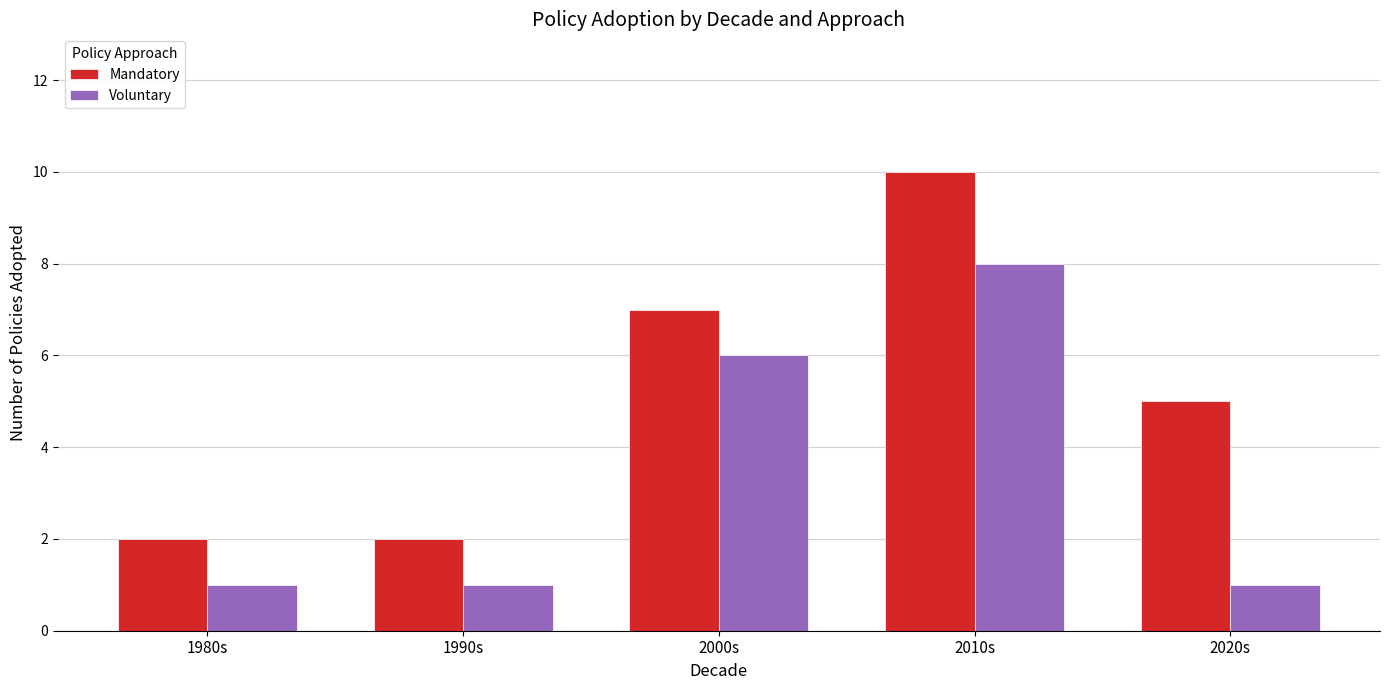

Is it true that Voluntary equals 0 at 2020s?

False